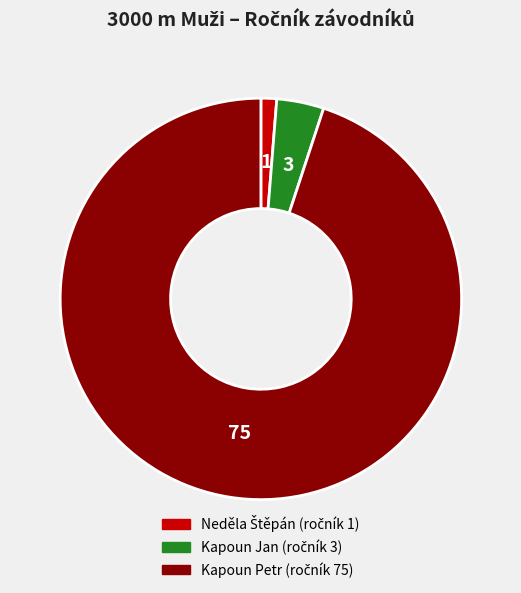

Is the sum of Kapoun Jan and Kapoun Petr greater than half?

Yes